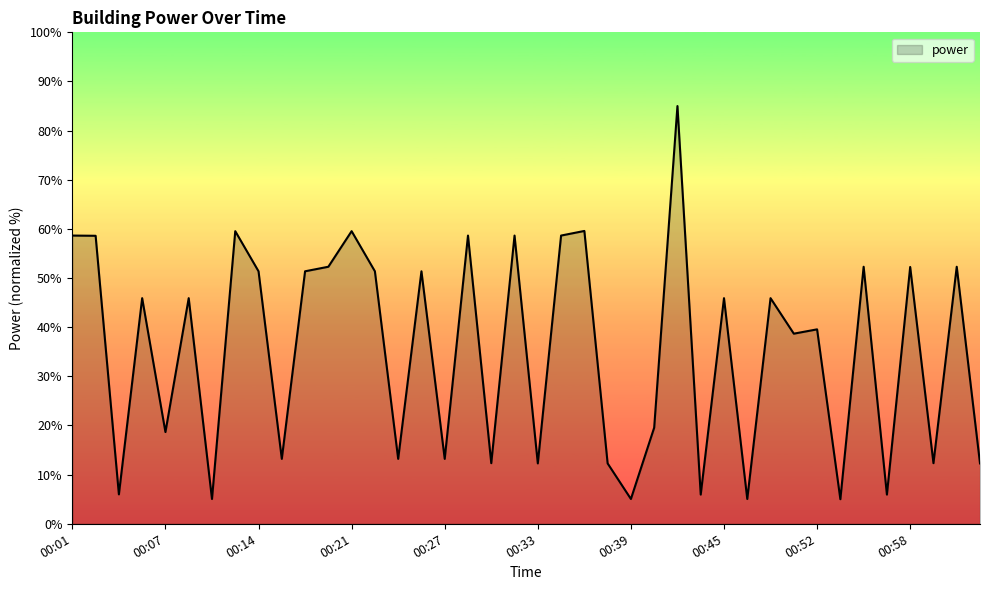

What is the smallest value displayed?

5.0